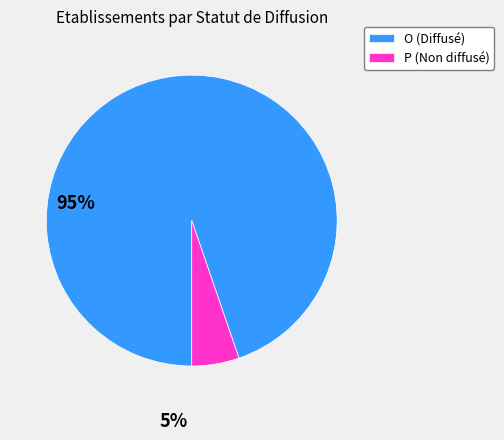

Is there a majority slice in this chart?

Yes